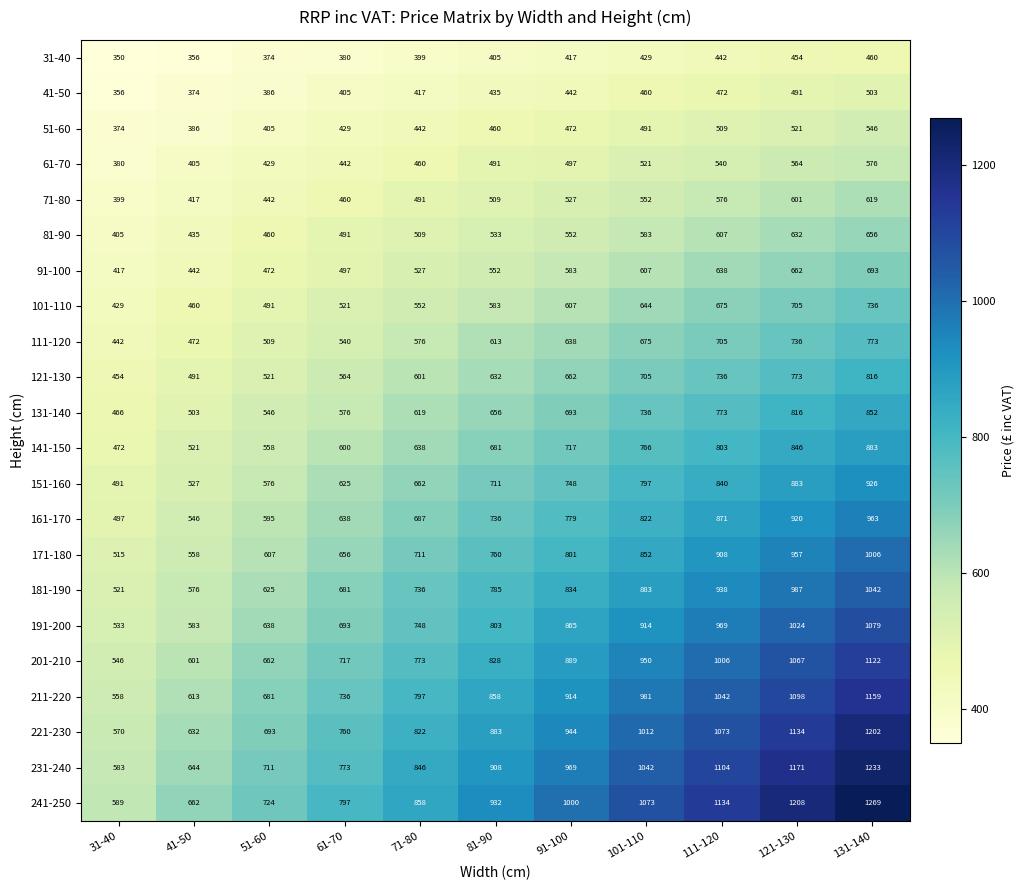

Which label corresponds to the largest value in the chart?

131-140